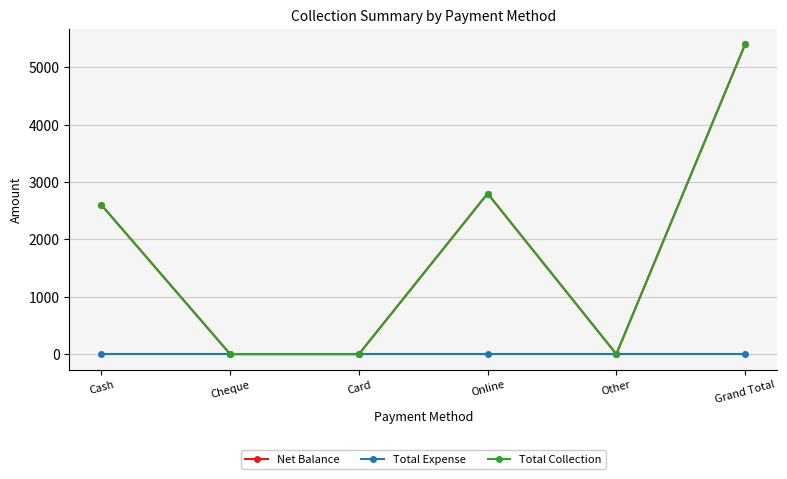

Is this an area chart (filled region under the line)?

No